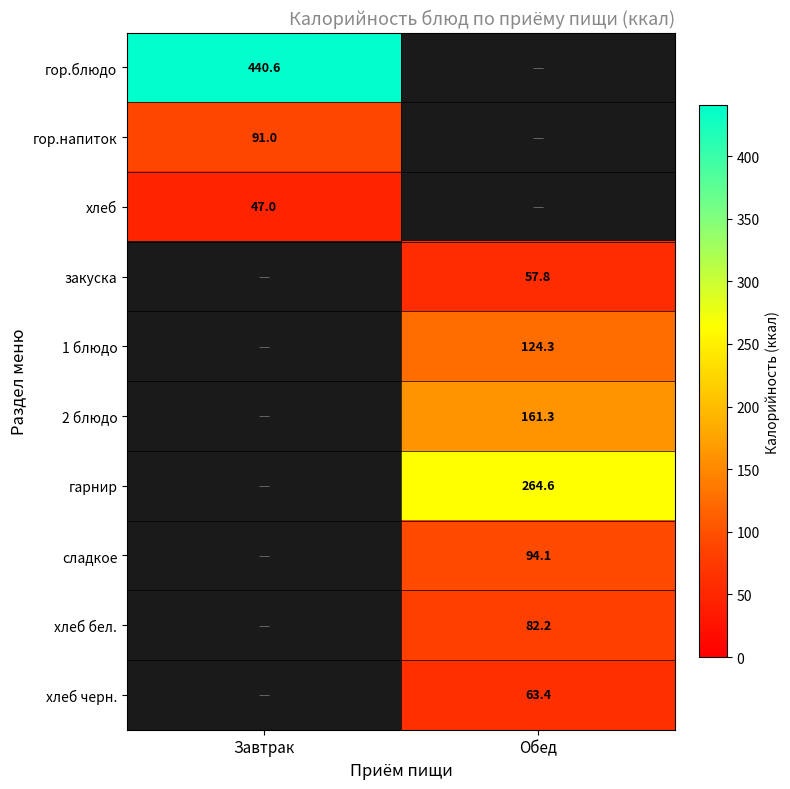

Is the value of хлеб at Завтрак greater than the value of гор.напиток at Завтрак?

No